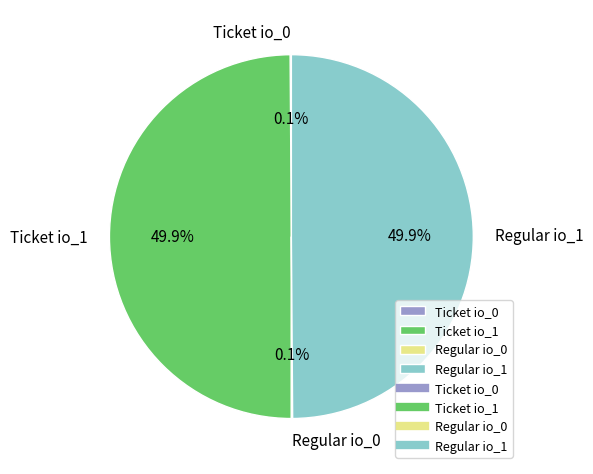

What percentage is NOT represented by Ticket io_1?

50.1%